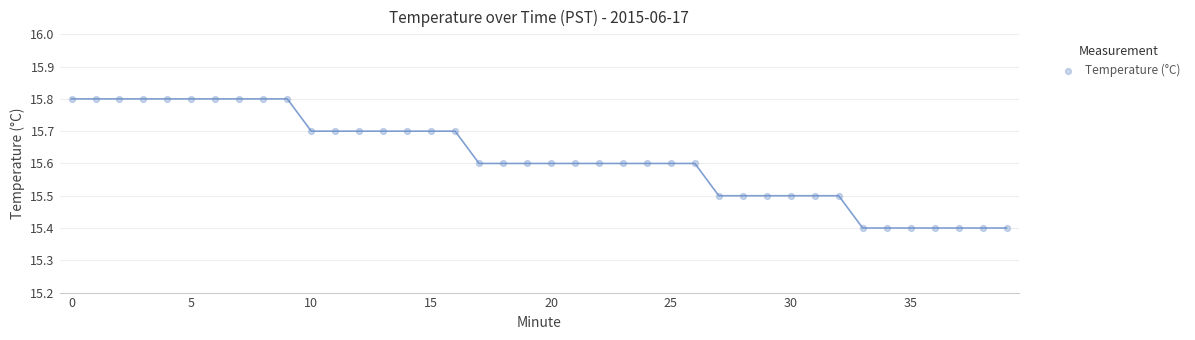

What is the range of Y values (max minus min)?

0.4